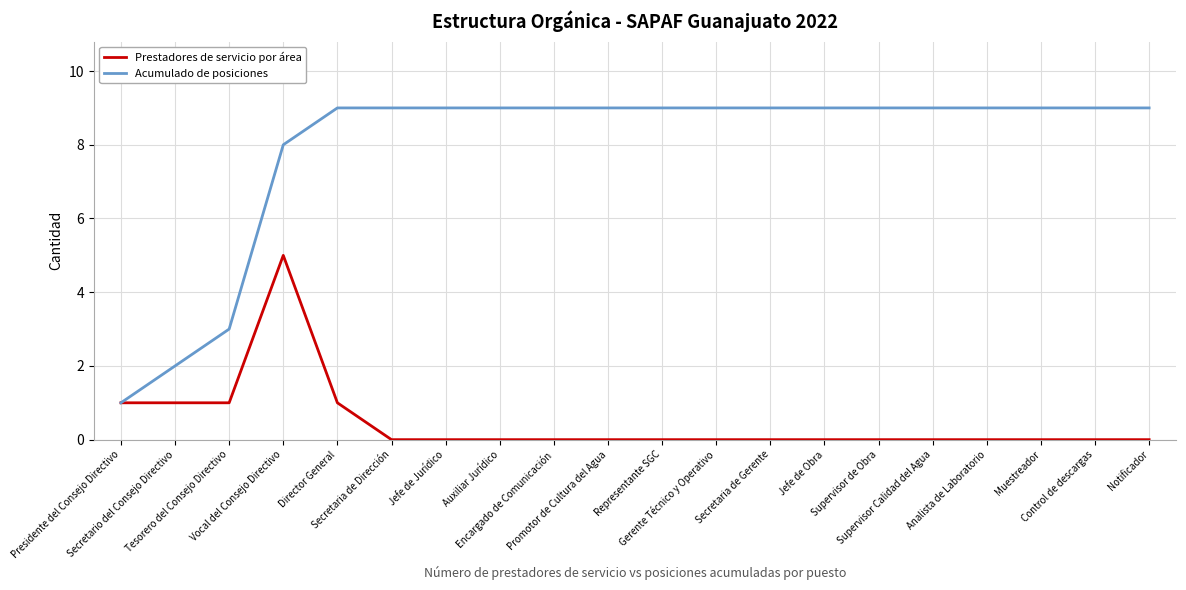

What is the highest value of the Prestadores de servicio por área series?

5